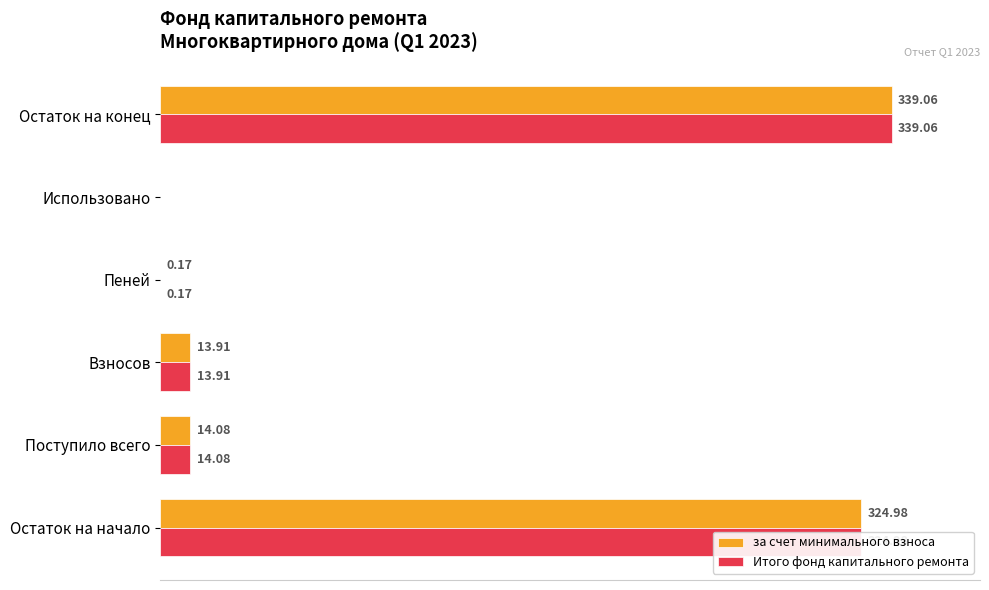

At which label does Итого фонд капитального ремонта reach its peak?

Остаток на конец